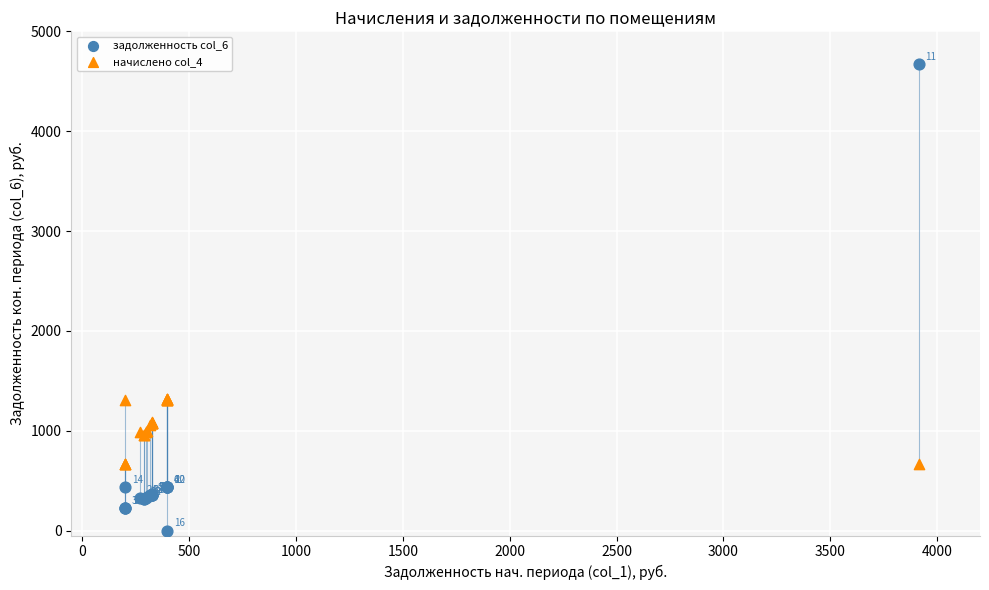

Which series contains the lowest Y value?

задолженность col_6